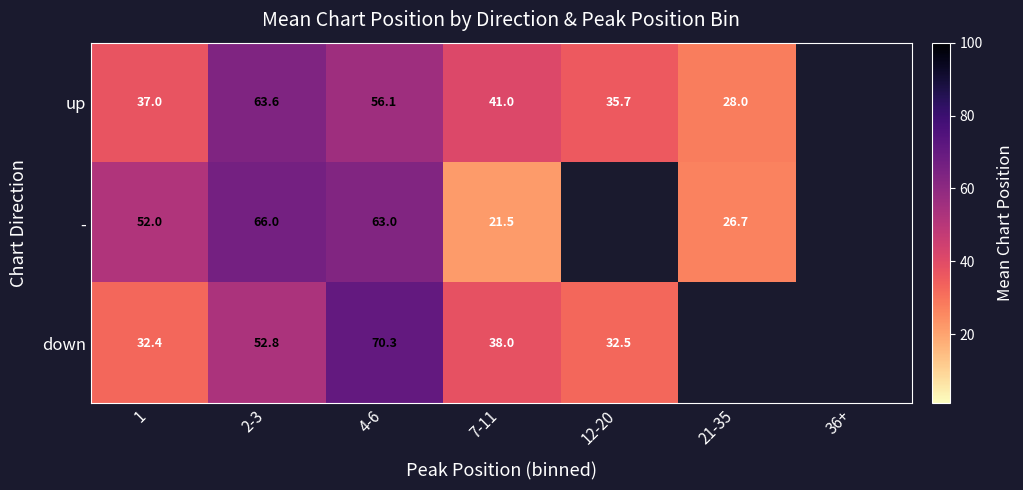

At 1, list the series in order from largest to smallest.

-, up, down